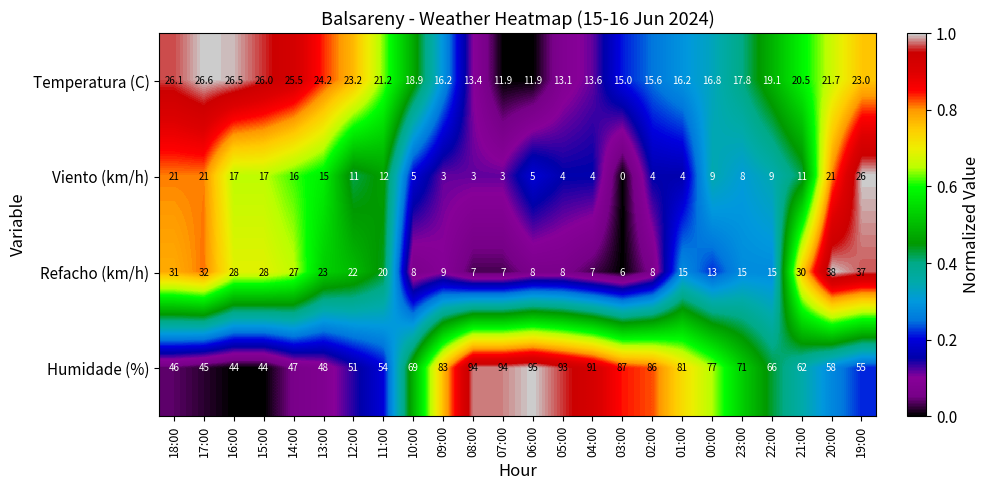

Which series has the largest total across all categories?

Humidade (%)